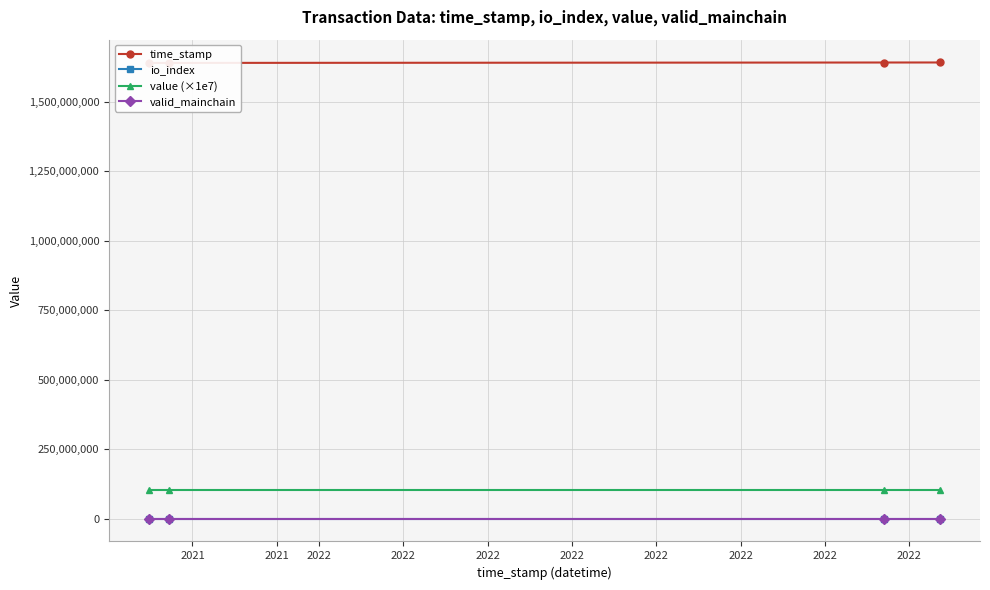

What is the smallest value displayed?

1.0